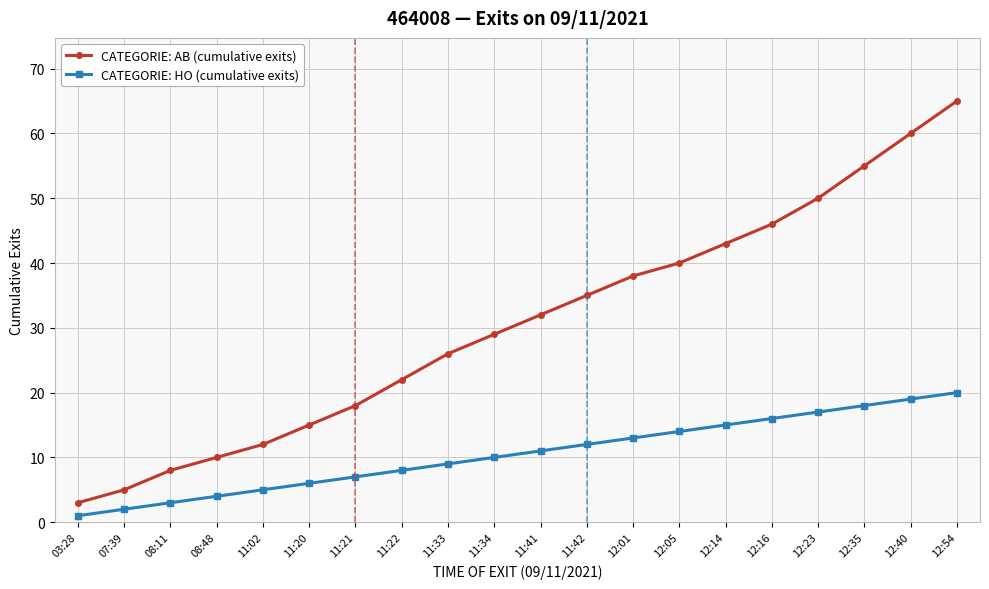

What is the difference between the highest and lowest values at 07:39?

3